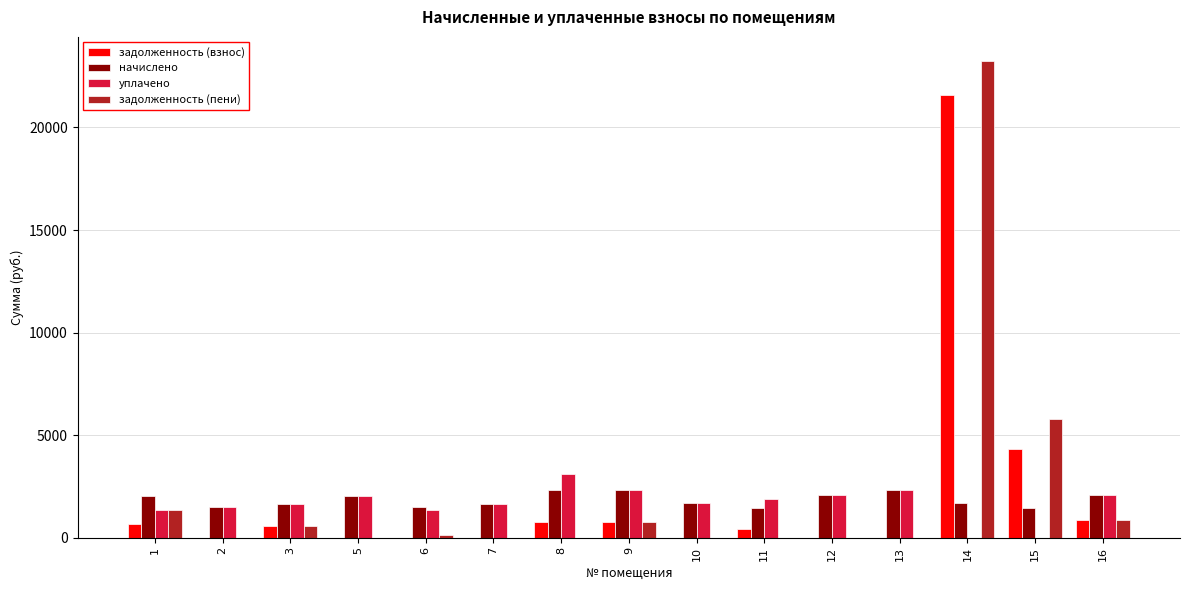

The value of задолженность (пени) at 12 is -15509.6. True or false?

False